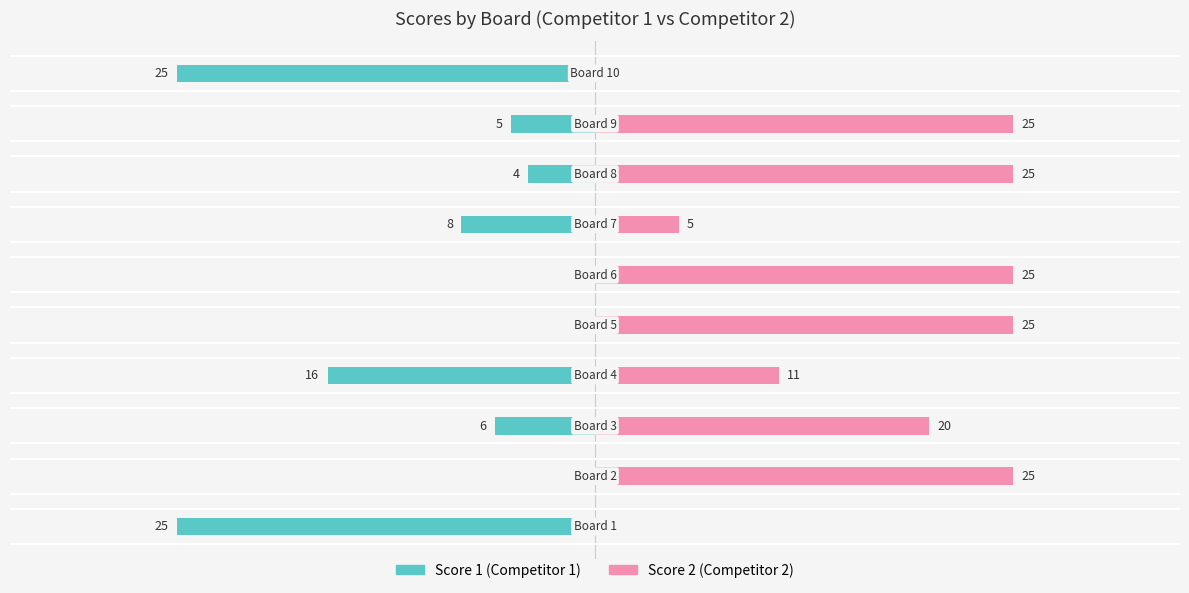

How many data points in Score 1 are above -5?

4